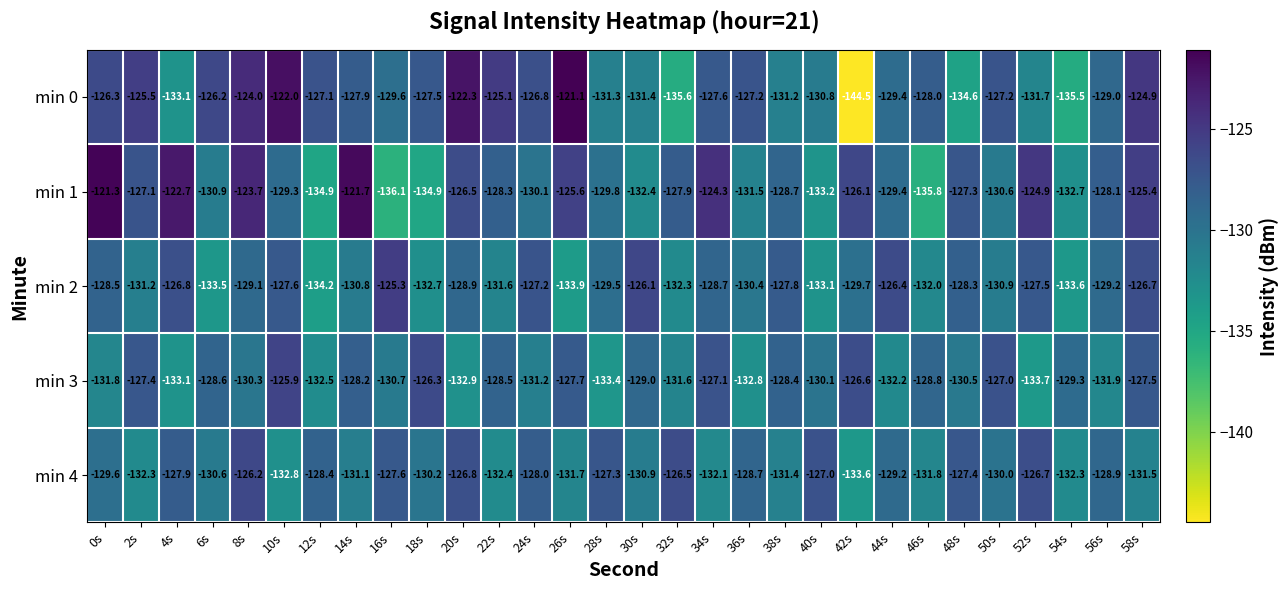

Which category has the highest value in the min 2 series?

16s